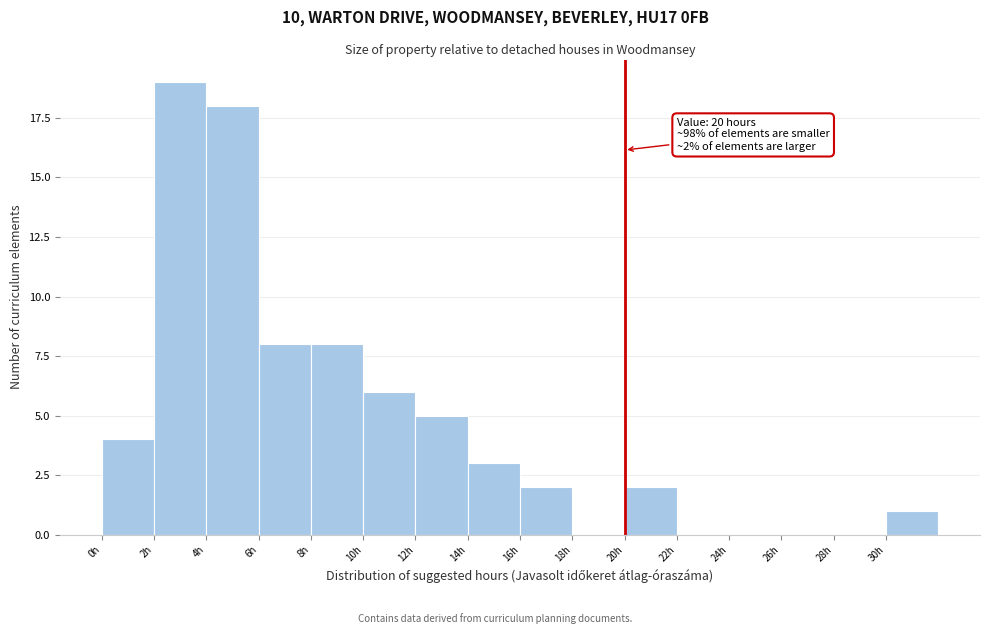

Over which range of the x-axis is the bar tallest?

2 to 4